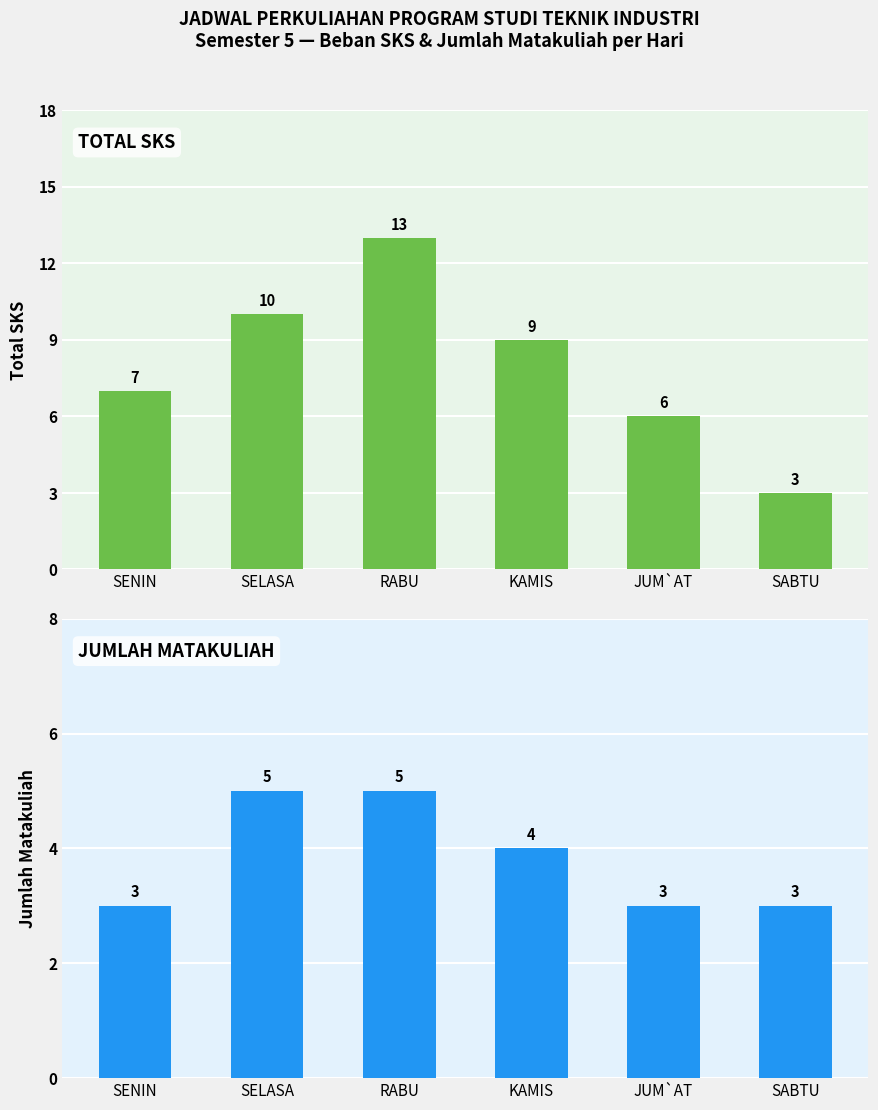

What is the lowest value of the Jumlah Matakuliah series?

3